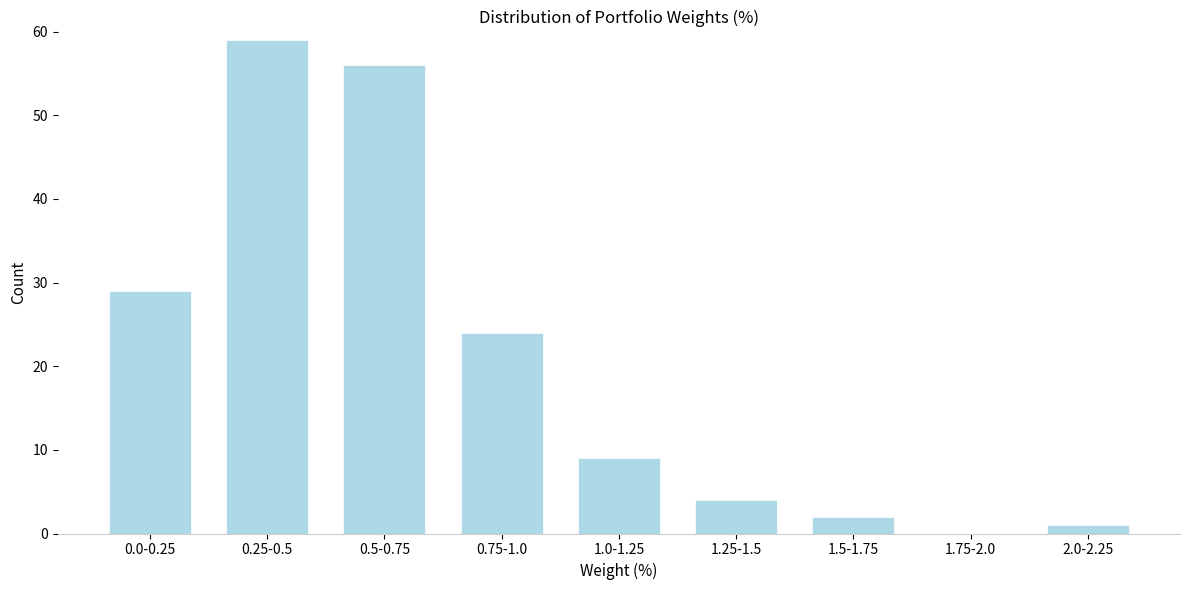

Reading left to right, list all the values displayed in this chart.

0.0-0.25=29	0.25-0.5=59	0.5-0.75=56	0.75-1.0=24	1.0-1.25=9	1.25-1.5=4	1.5-1.75=2	1.75-2.0=0	2.0-2.25=1